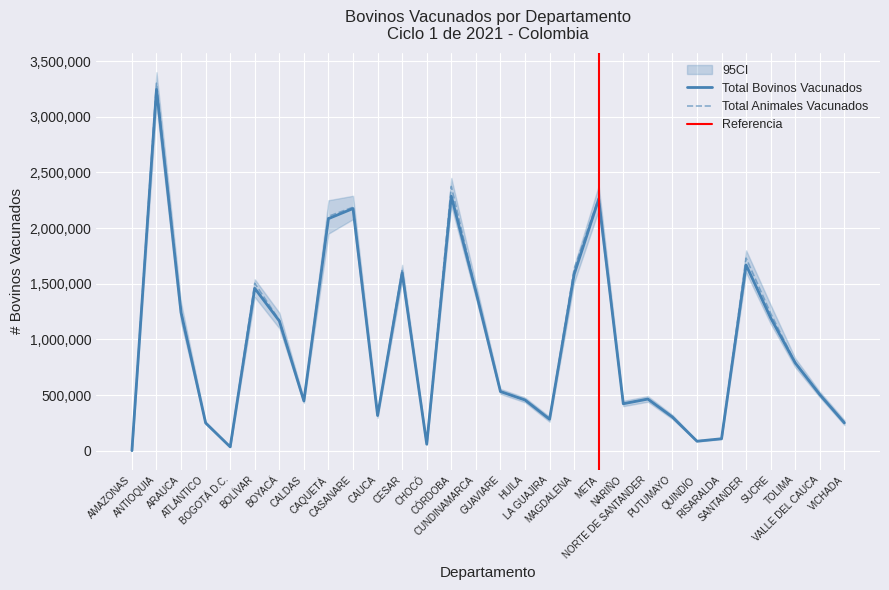

Which has a higher value, NORTE DE SANTANDER or GUAVIARE?

GUAVIARE